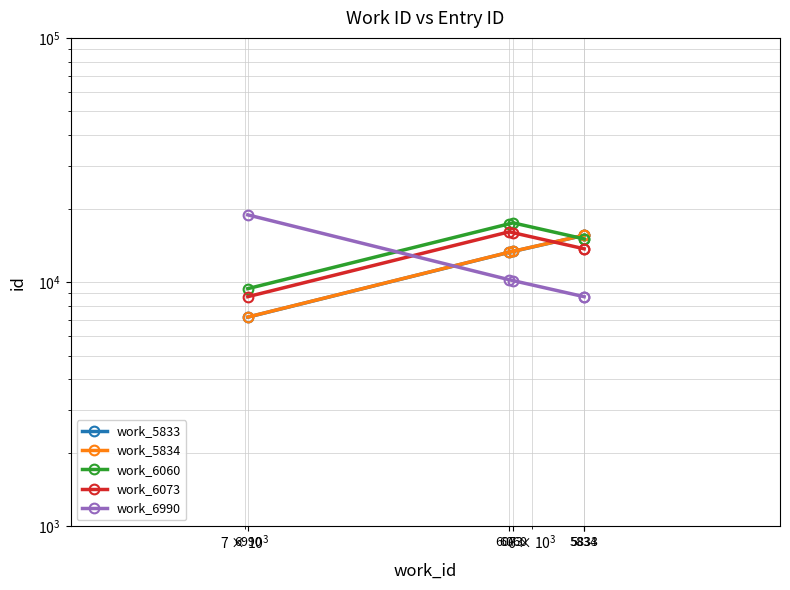

Which series ends up on top after the final intersection of work_6073 and work_5834?

work_6073